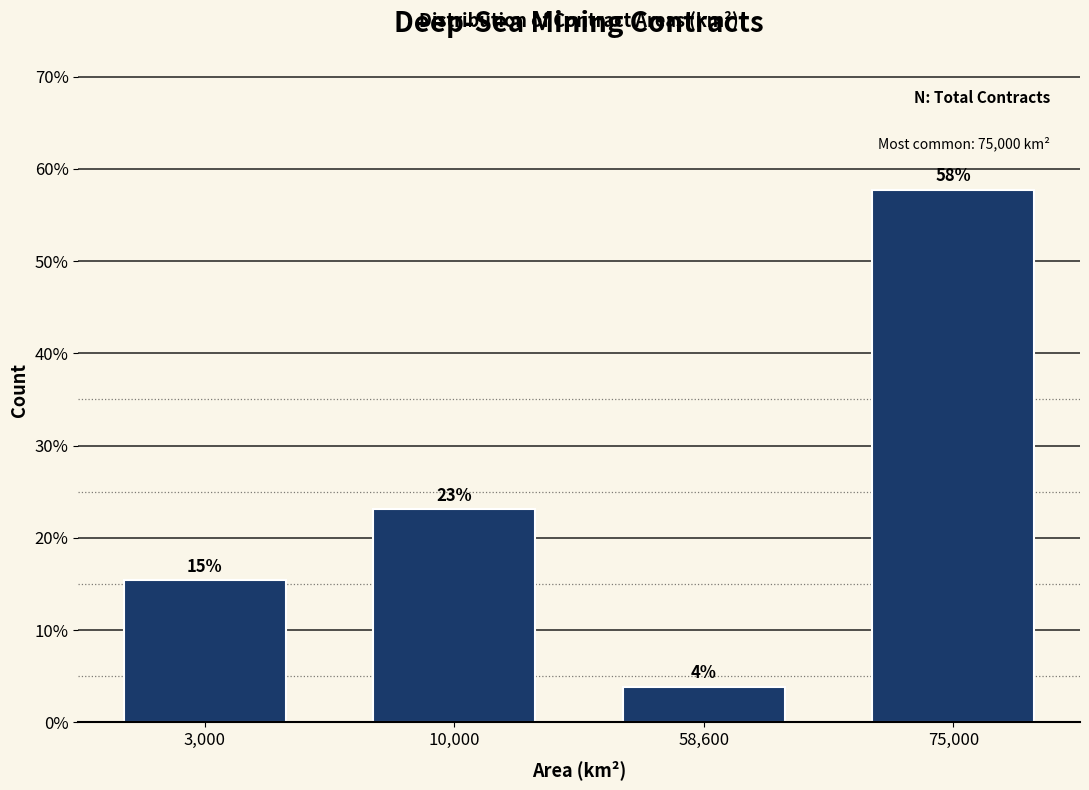

How many bars are there in total?

4